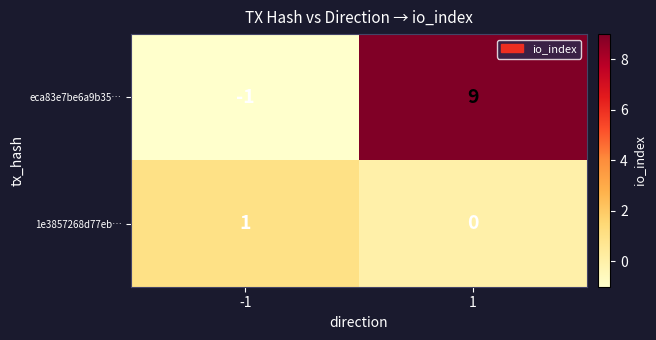

Reading left to right, extract all data points from this chart.

eca83e7be6a9b35…: -1=-1	1=9
1e3857268d77eb…: -1=1	1=0